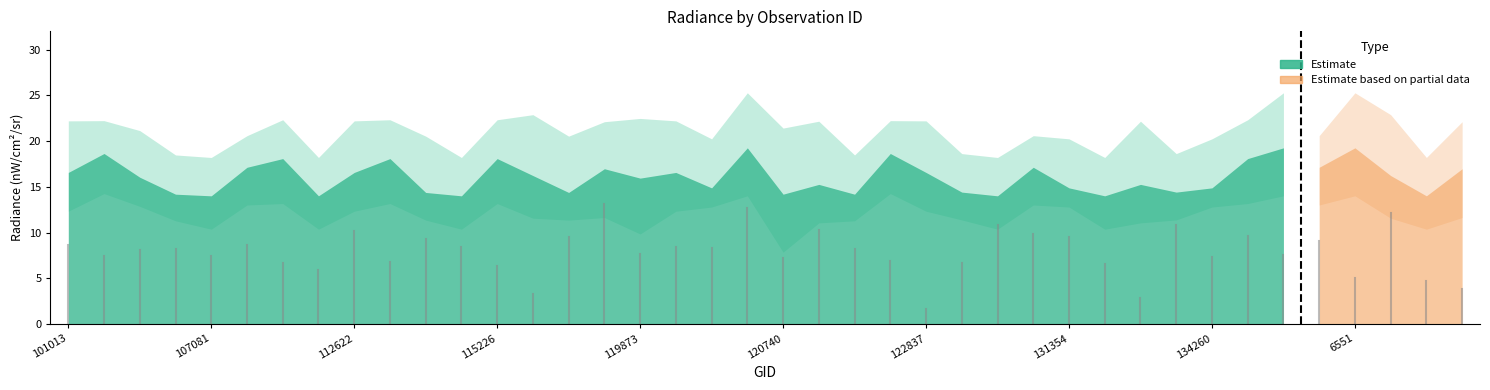

At how many categories does at least one series exceed 17?

40